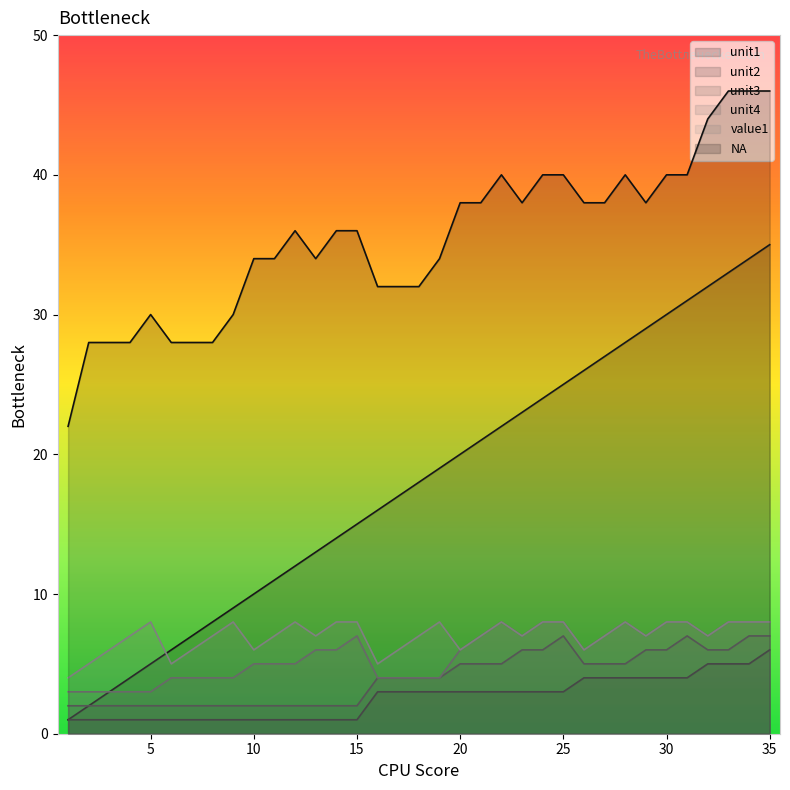

Which category has the lowest value in the value1 series?

1